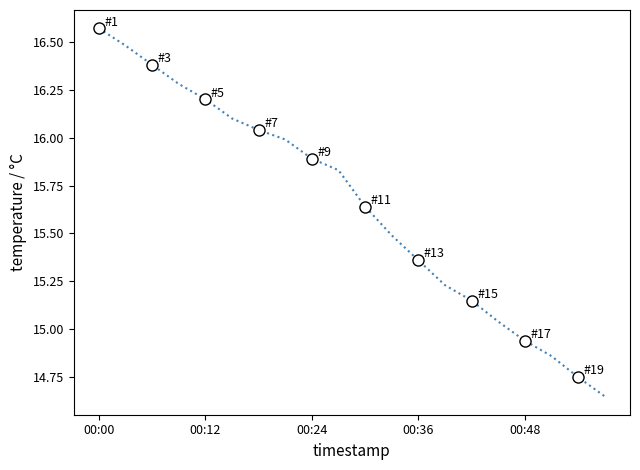

How many lines are shown in the chart?

1